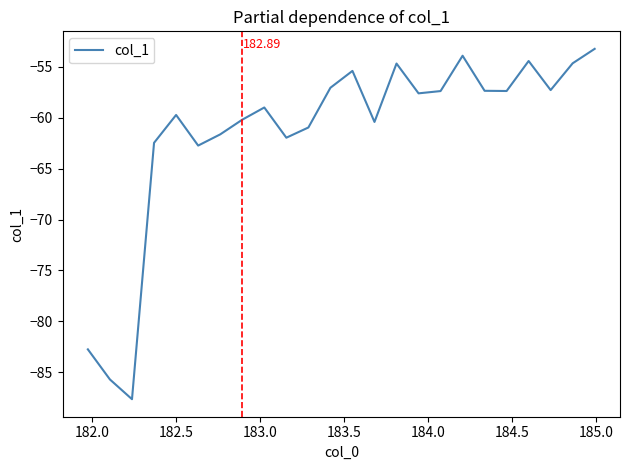

What is the difference between the maximum and minimum values?

34.4